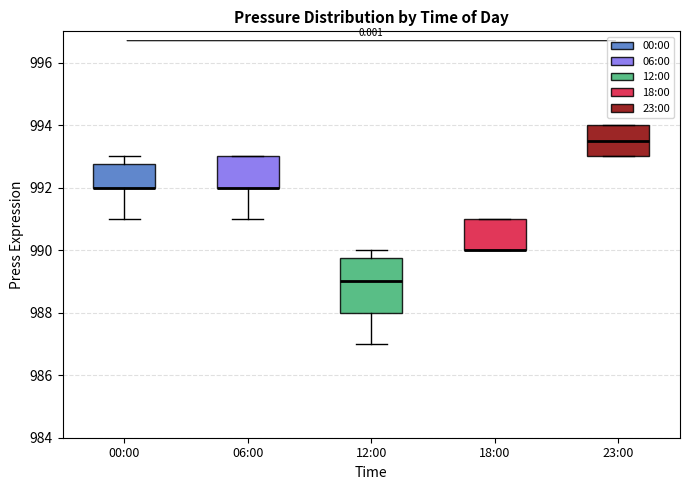

Which box is the tallest, from its lower edge to its upper edge?

12:00